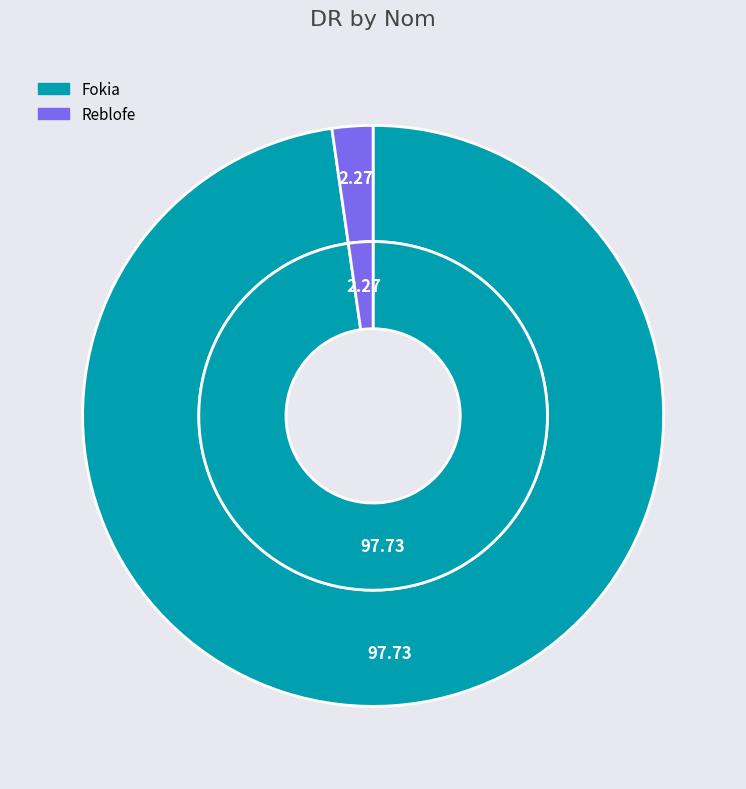

How many slices are in this pie chart?

2